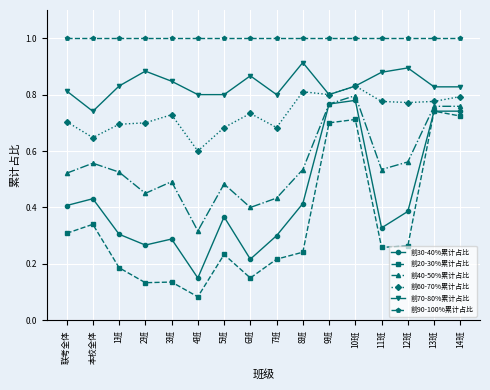

Between 本校全体 and 4班, which series saw the biggest shift?

前30-40%累计占比